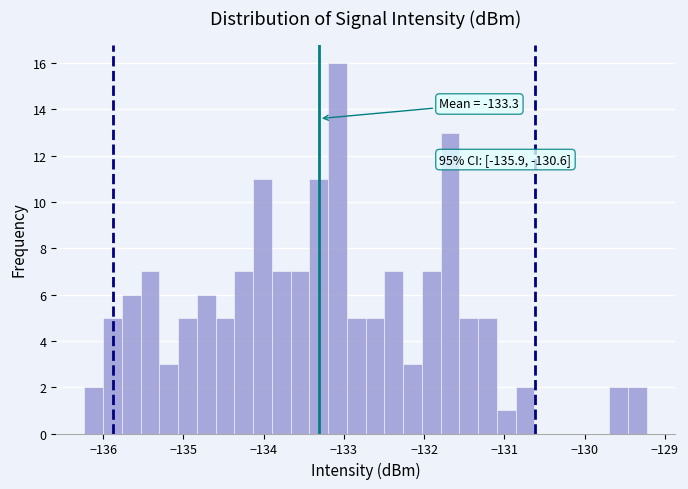

Around what value on the x-axis is the tallest bar? Give the approximate position of its centre, as read against the axis.

-133.1